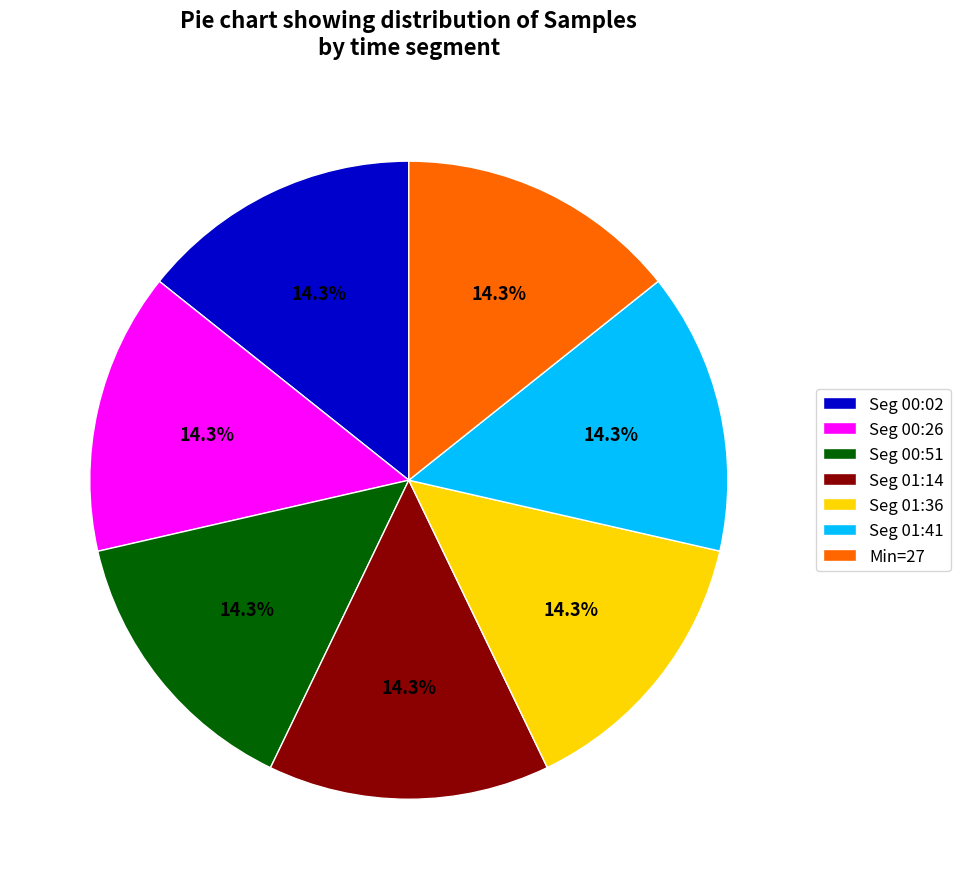

Count the number of slices in the pie.

7